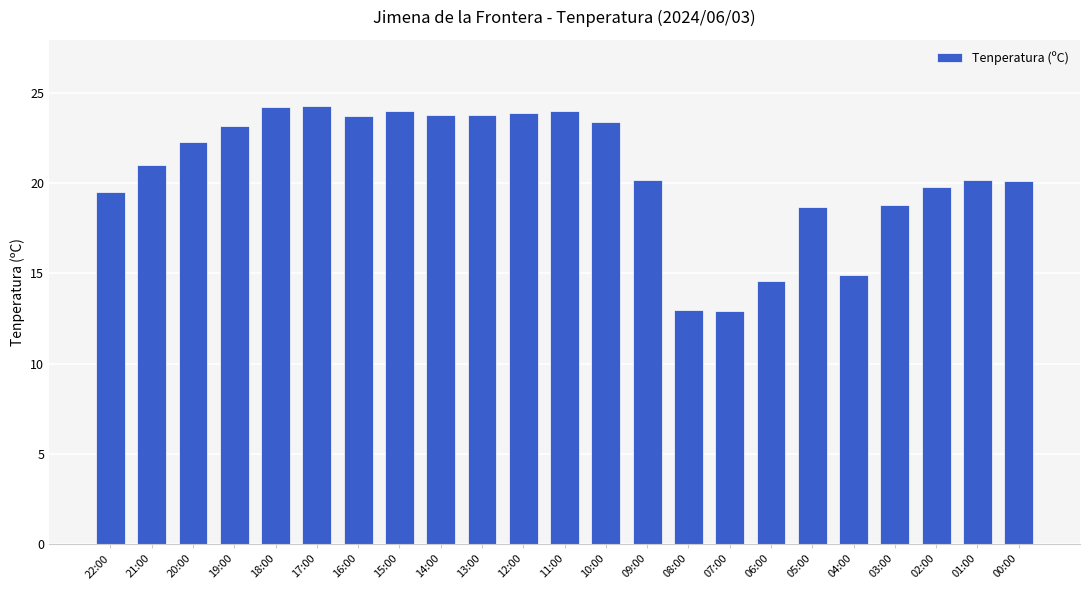

Does the chart contain stacked bars?

No